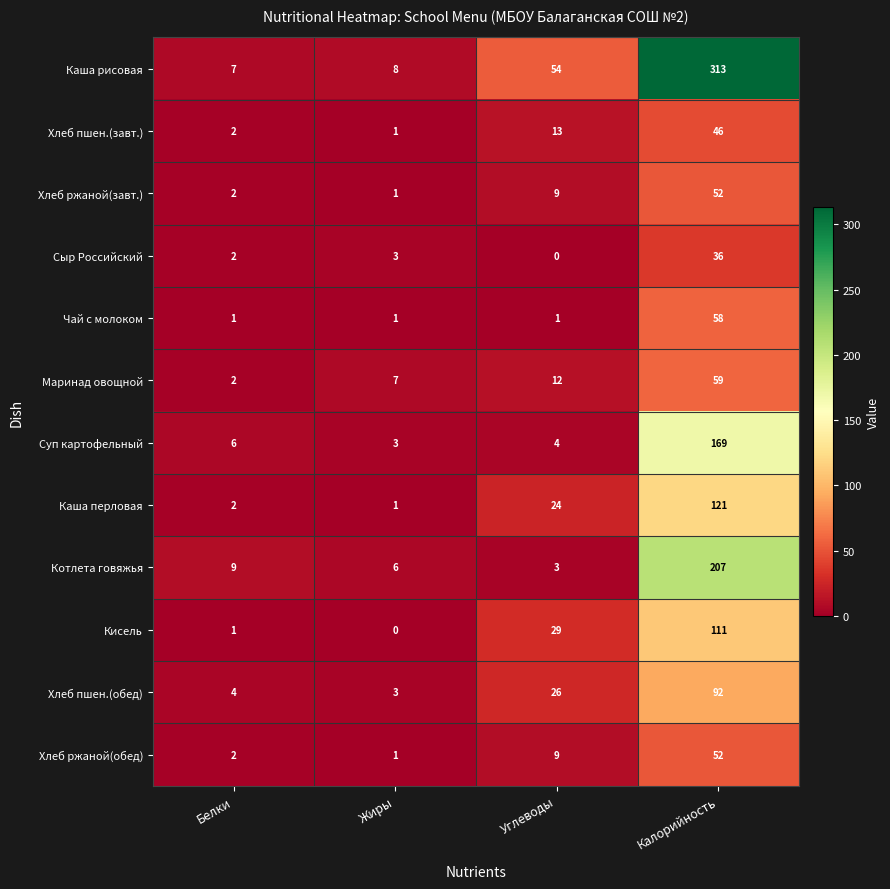

The value of Котлета говяжья at Белки is 9. True or false?

True